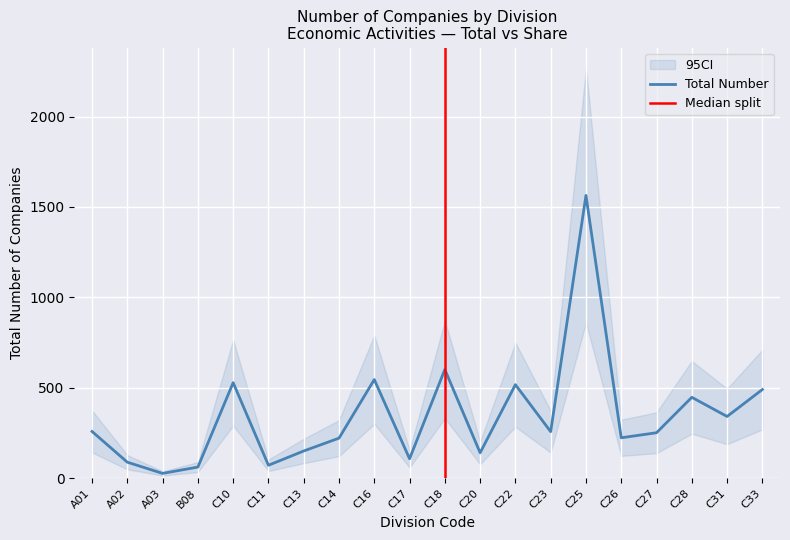

At which category does the chart reach its minimum across all series?

A03